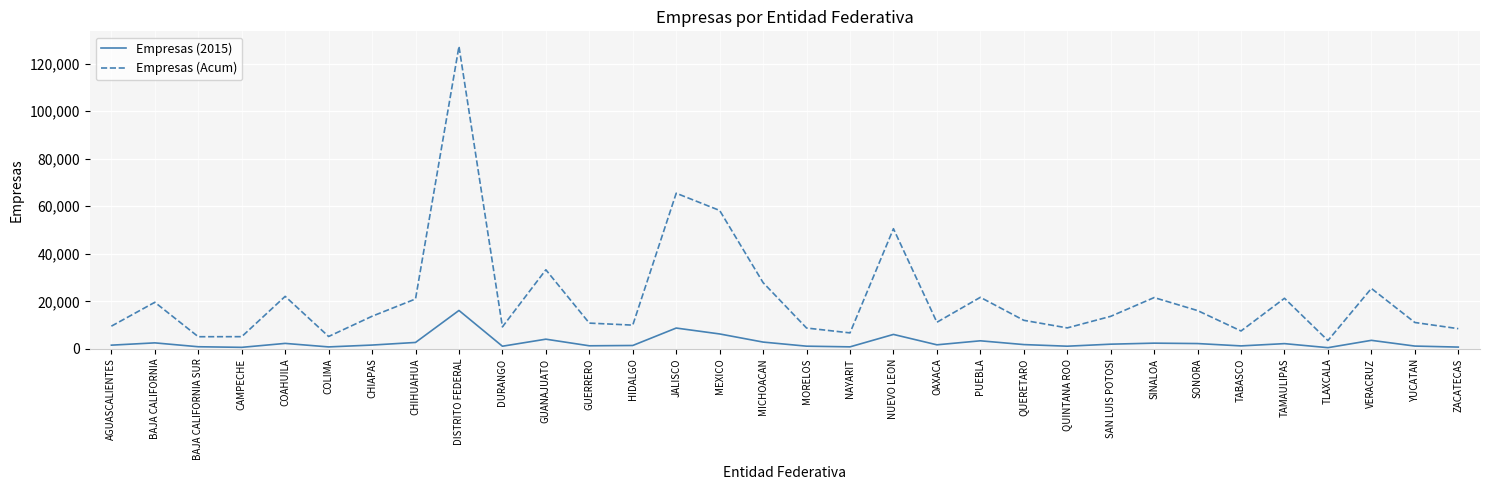

Which series has the largest total across all categories?

Empresas (Acum)